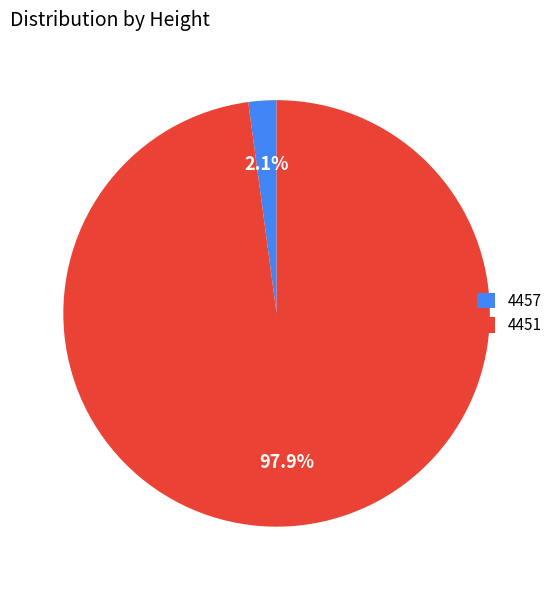

Between 4451 and 4457, which is larger?

4451